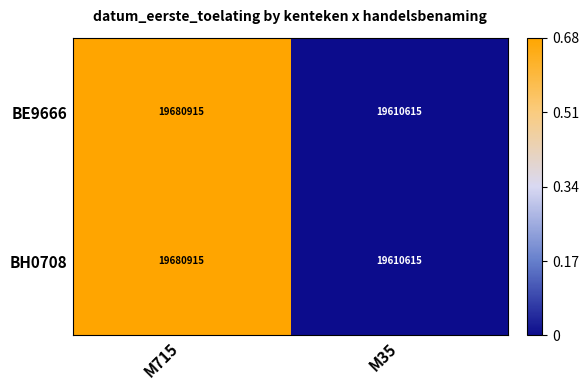

What is the sum of all BE9666 values?

39291530